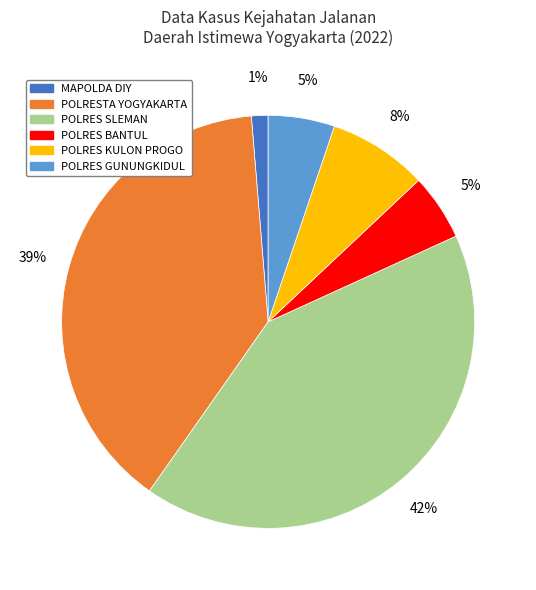

How many slices are in this pie chart?

6